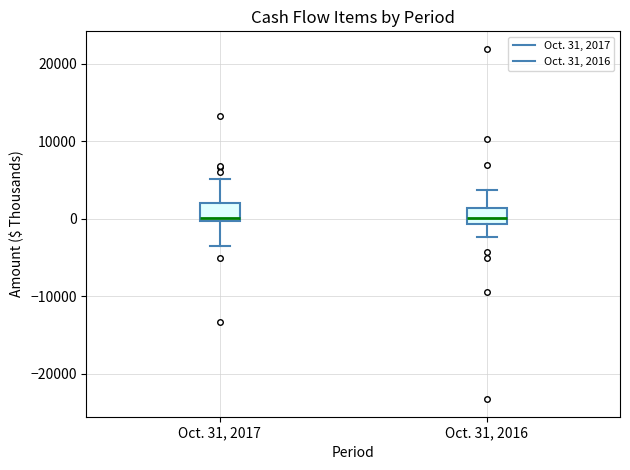

Reading left to right, transcribe this box plot: for each box, give where its median line is, the range the box spans, and where its two whiskers end, as read against the y-axis. The values are not printed on the chart, so give them approximately, as read against the axis.

Oct. 31, 2017: median 0 (just above the box's lower edge), box 0 to 2000, whiskers -3000 to 5000
Oct. 31, 2016: median 0, box -1000 to 1000, whiskers -2000 to 4000